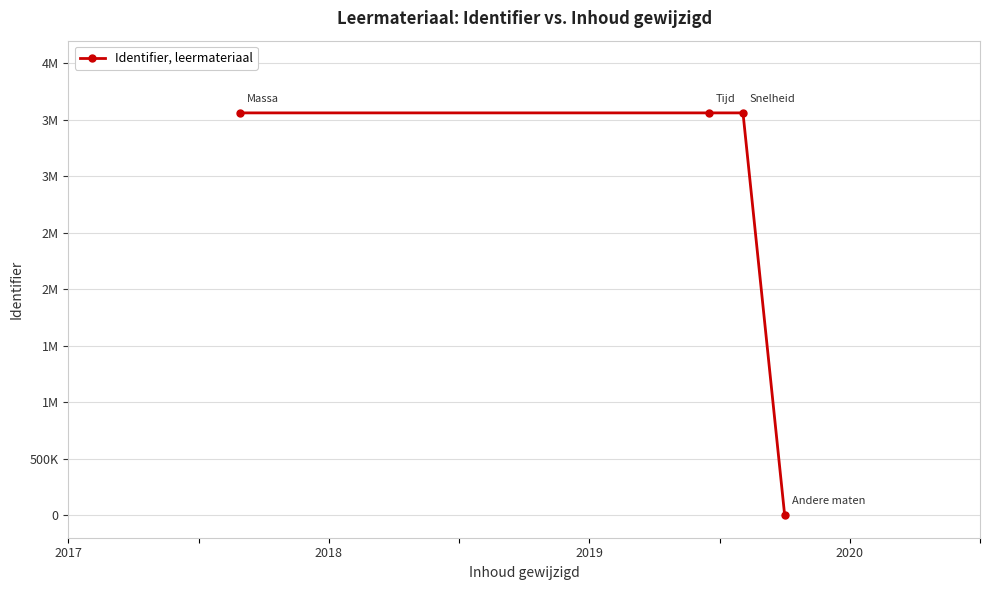

Does the chart have visible grid lines?

Yes